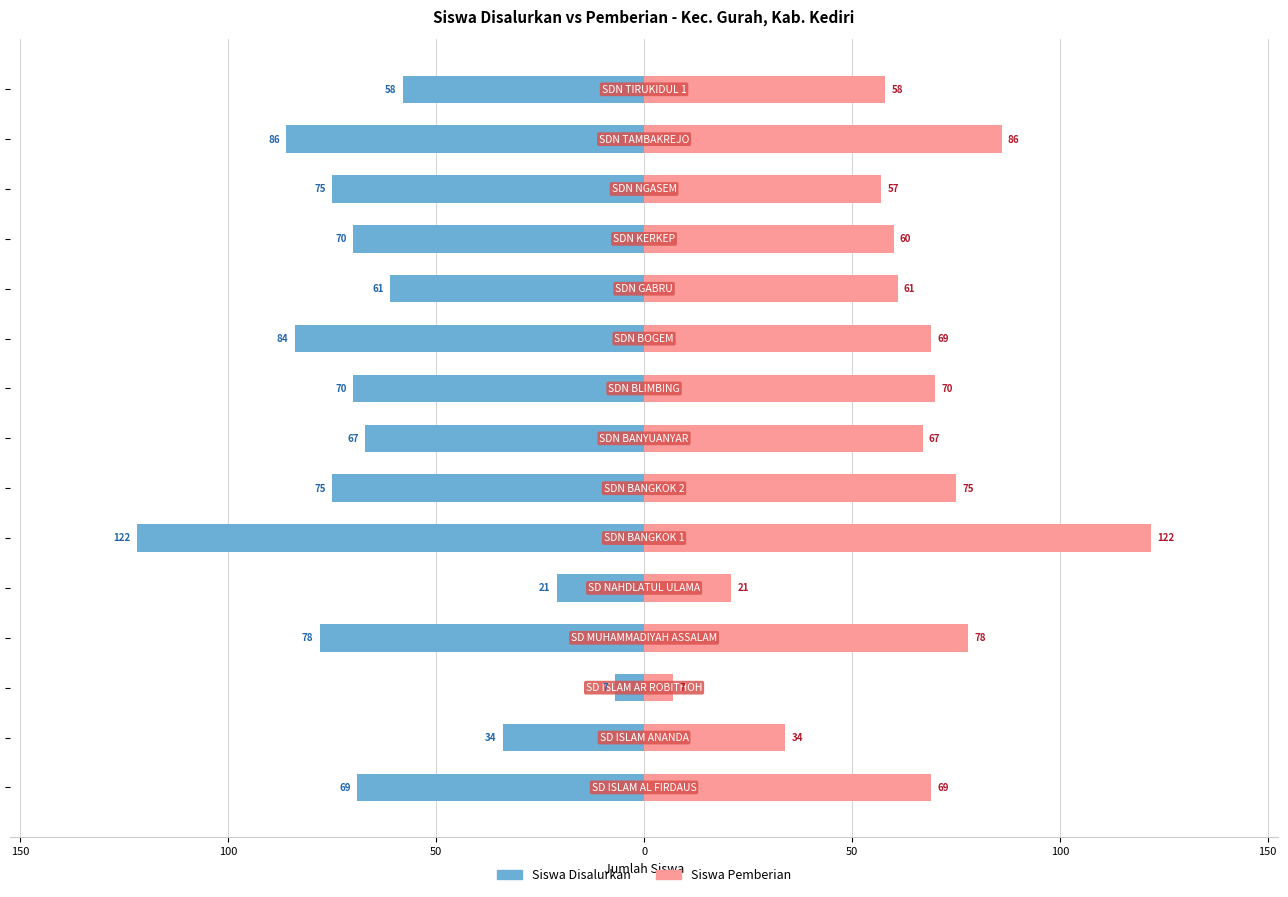

How many bars are there in each group?

2